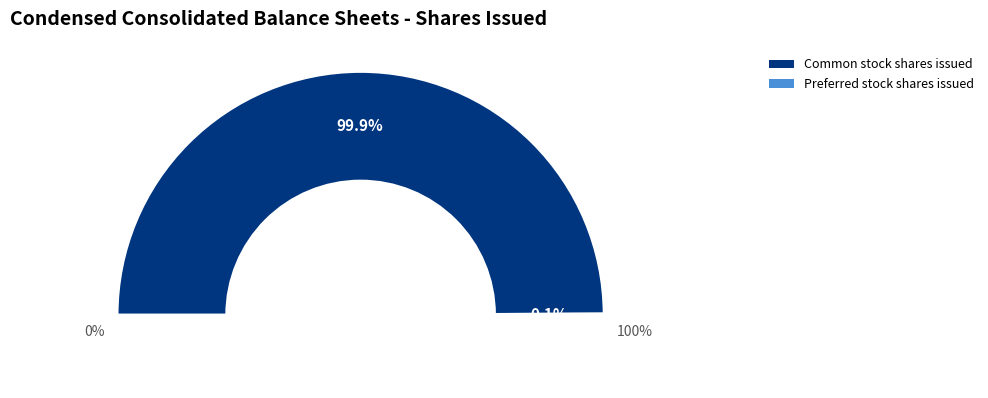

True or false: Common stock shares issued accounts for 90% of the total.

False